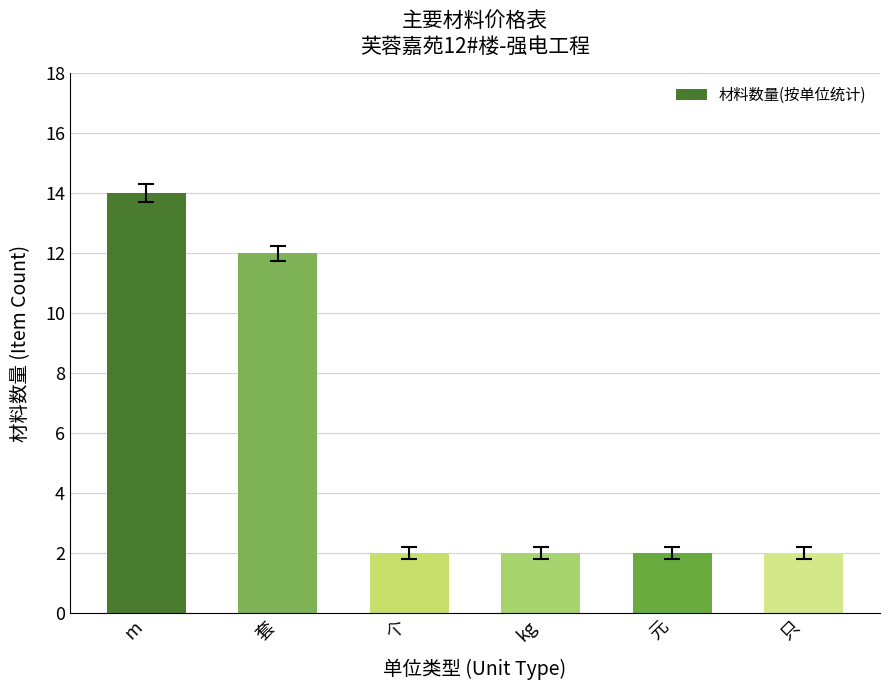

What is the value of the 3rd bar from the left?

2